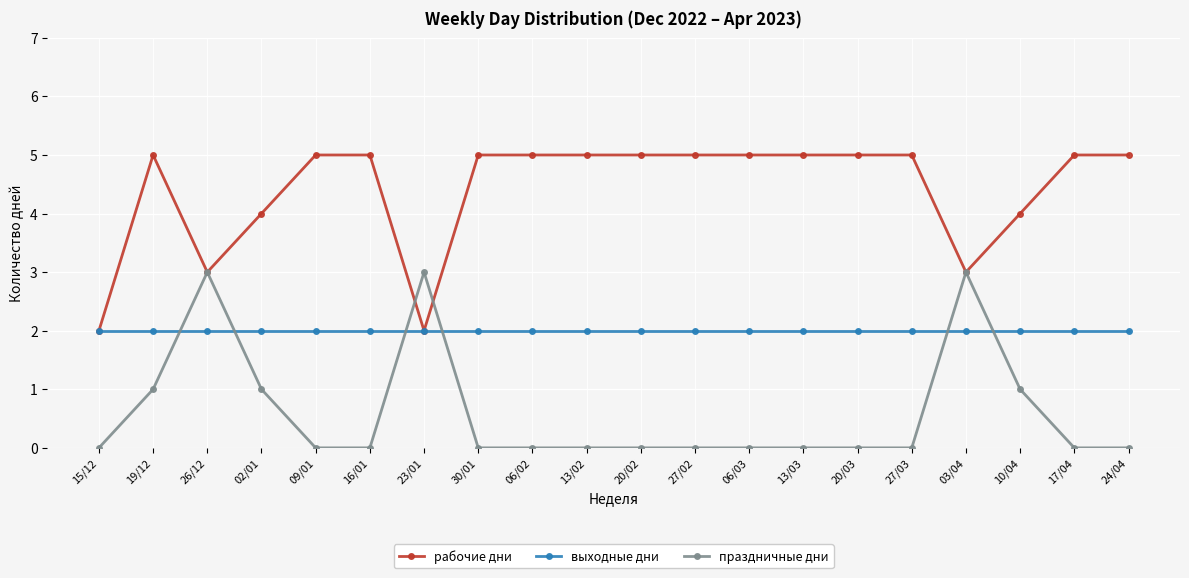

What is the difference between the рабочие дни values at 13/02 and 15/12?

3